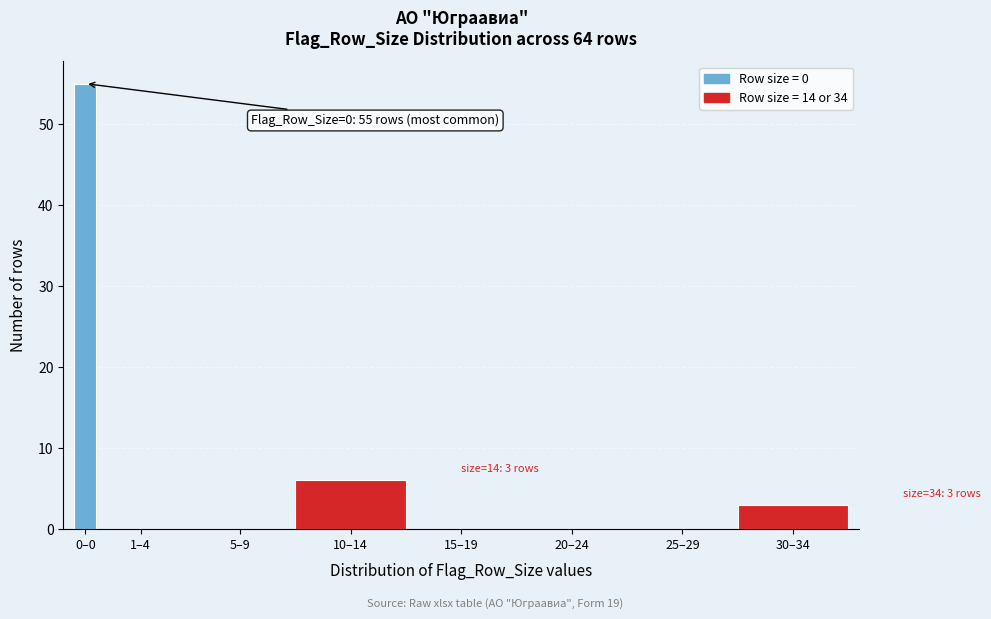

Reading left to right, transcribe all the data shown in this chart.

0–0=55	1–4=0	5–9=0	10–14=6	15–19=0	20–24=0	25–29=0	30–34=3